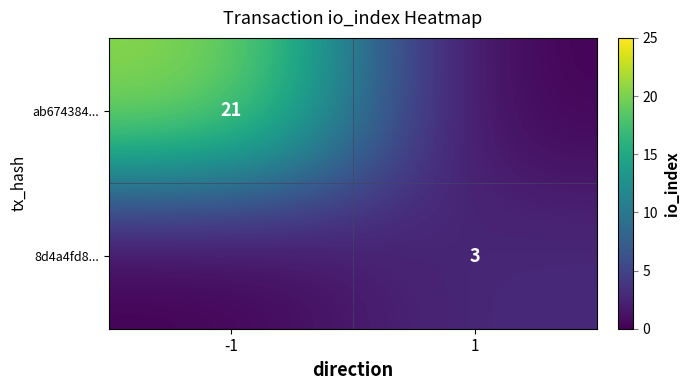

True or false: 8d4a4fd8... has a value of 5 at 1.

False